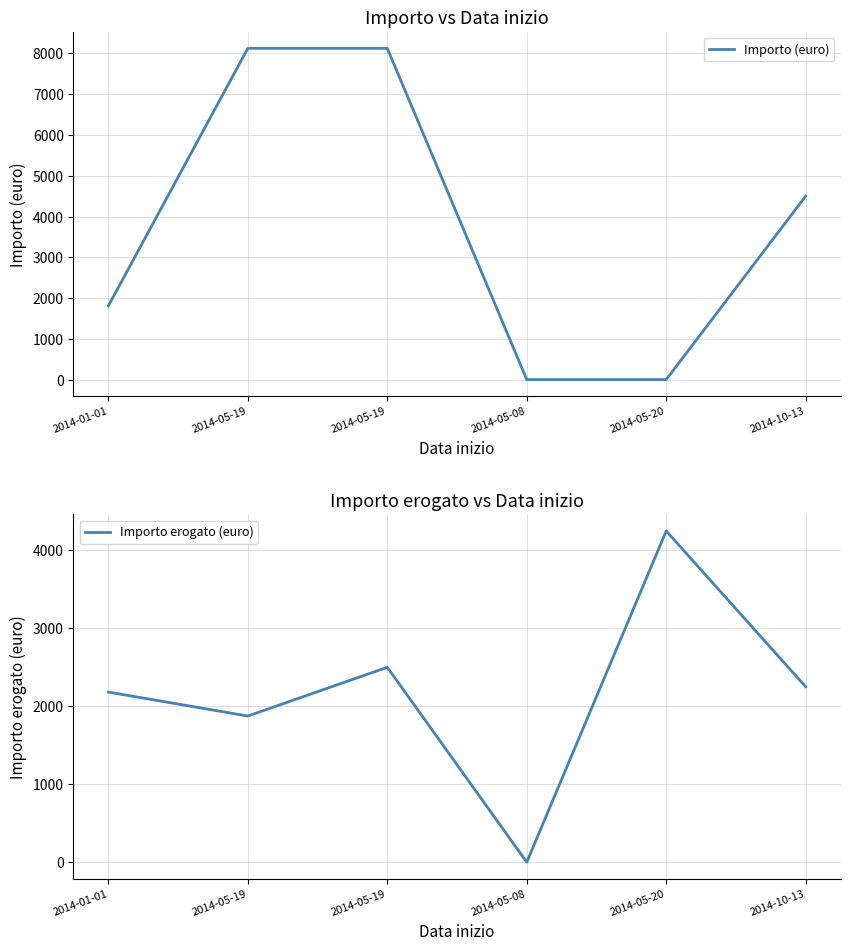

Rank the series by their maximum value, from highest to lowest.

Importo (euro), Importo erogato (euro)